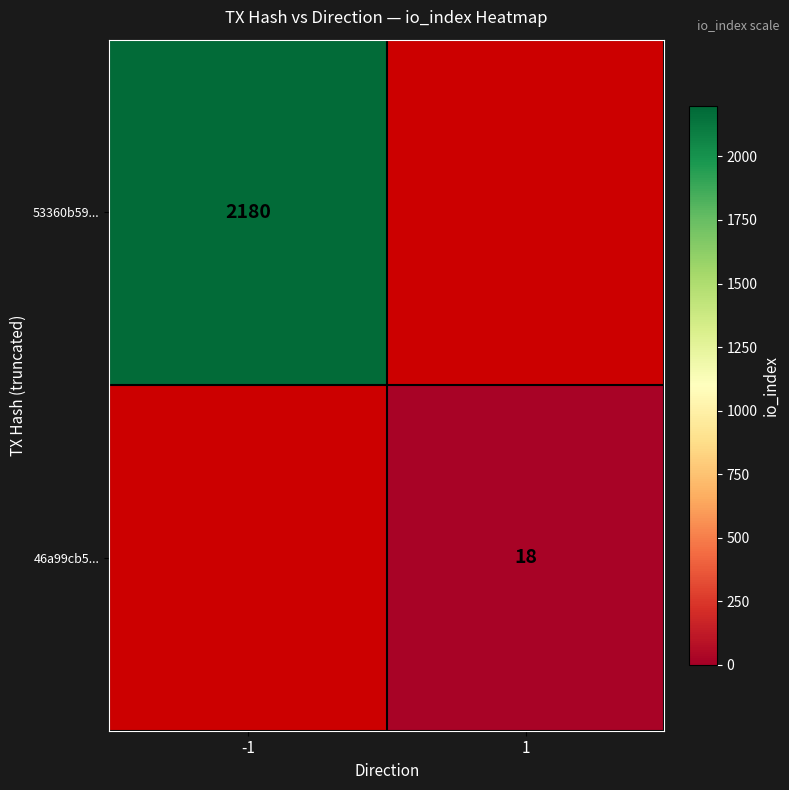

Is the value of 46a99cb5... at 1 greater than the value of 53360b59... at -1?

No